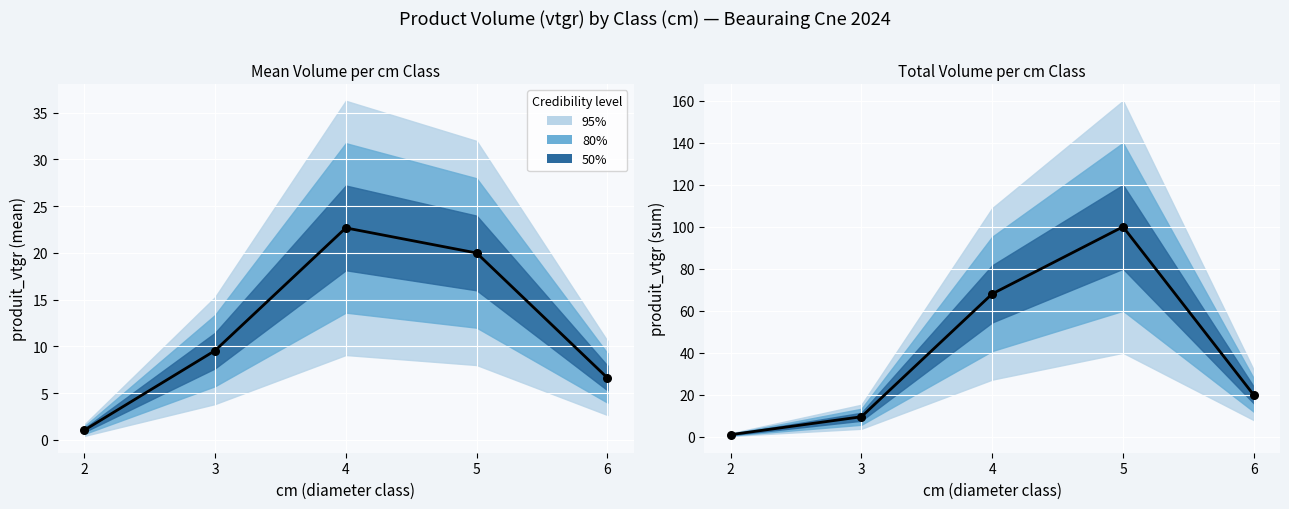

What is the change in value from 4 to 6?

-48.2